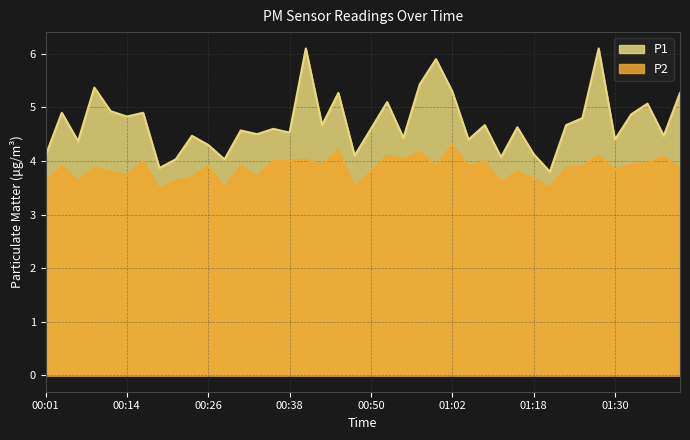

At which category is the sum across all series the highest?

01:28